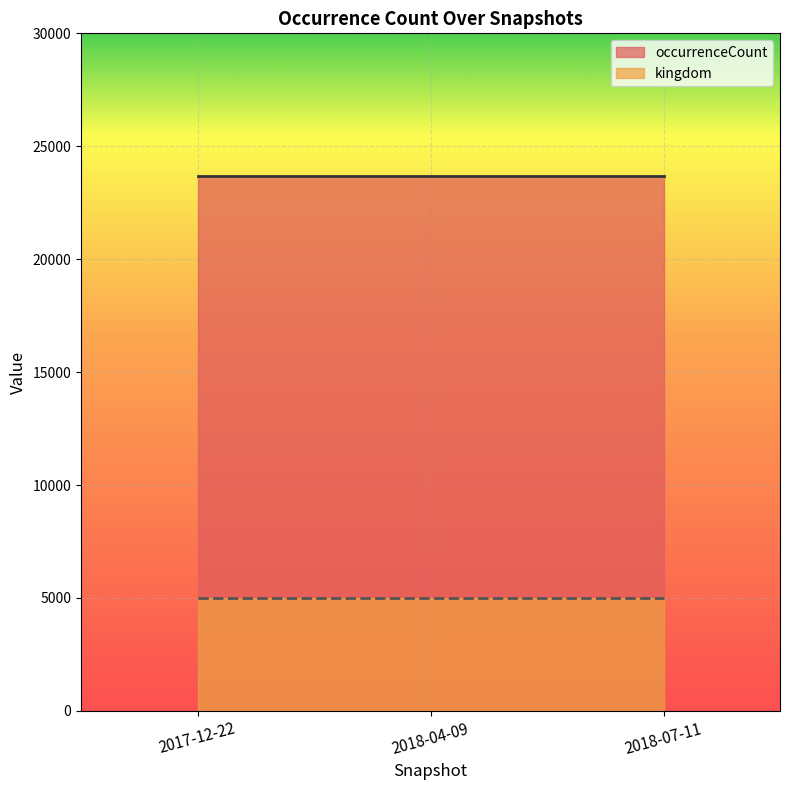

At how many categories does at least one series exceed 14376?

3